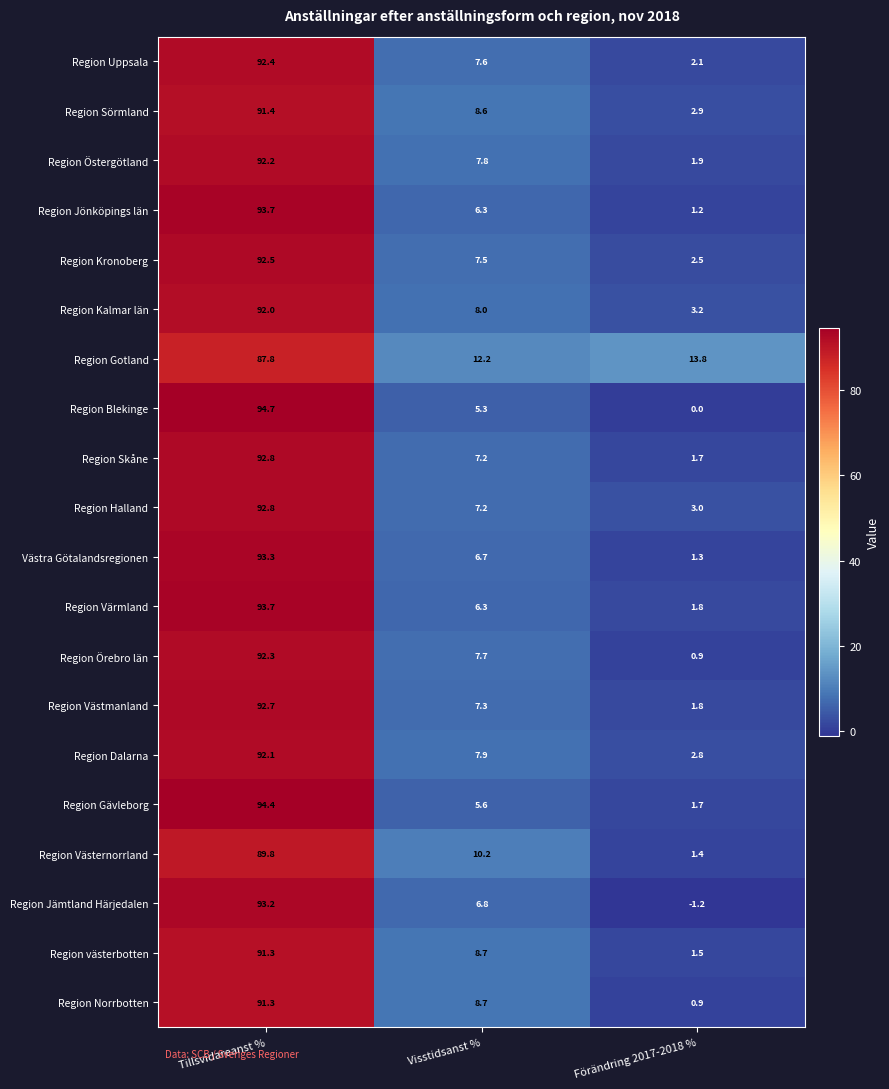

What is the sum of the Region Gävleborg values at Förändring 2017-2018 % and Visstidsanst %?

7.3